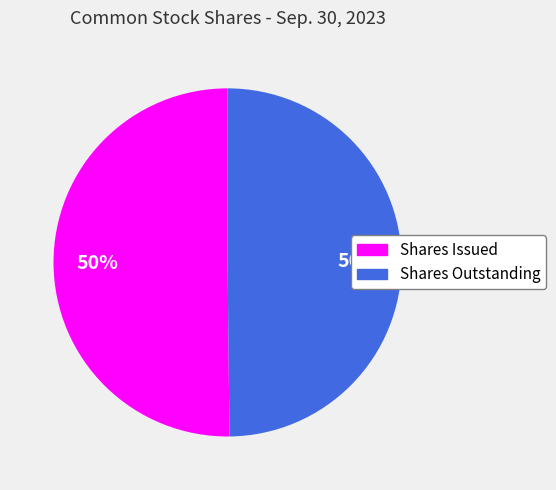

How many slices are in this pie chart?

2